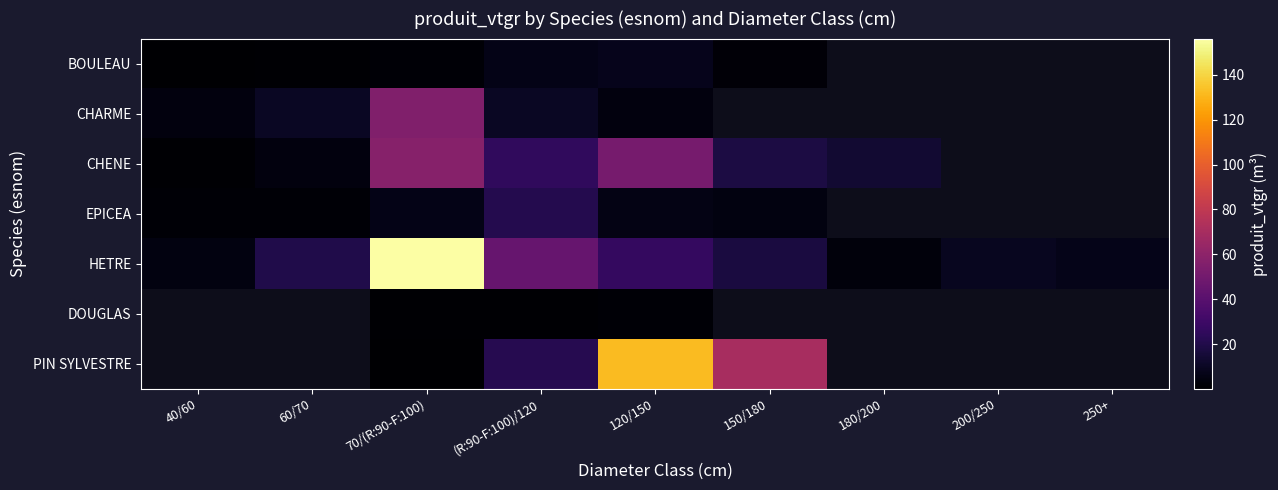

At which label does DOUGLAS reach its peak?

40/60